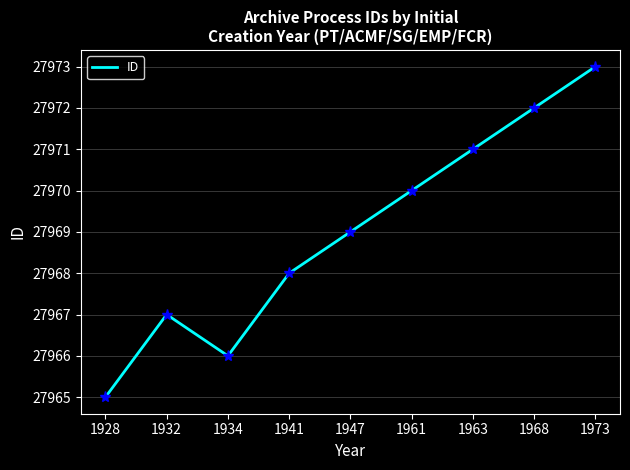

What is the average value?

27969